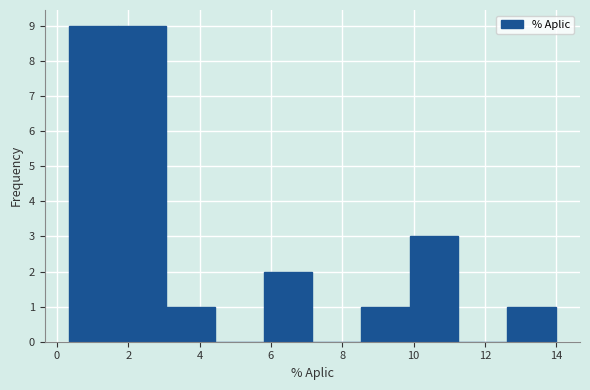

How tall is the bar that spans 8.6 to 9.8 on the x-axis? Neither the bar edges nor the heights are printed on the chart, so give them approximately, as read against the axes.

1